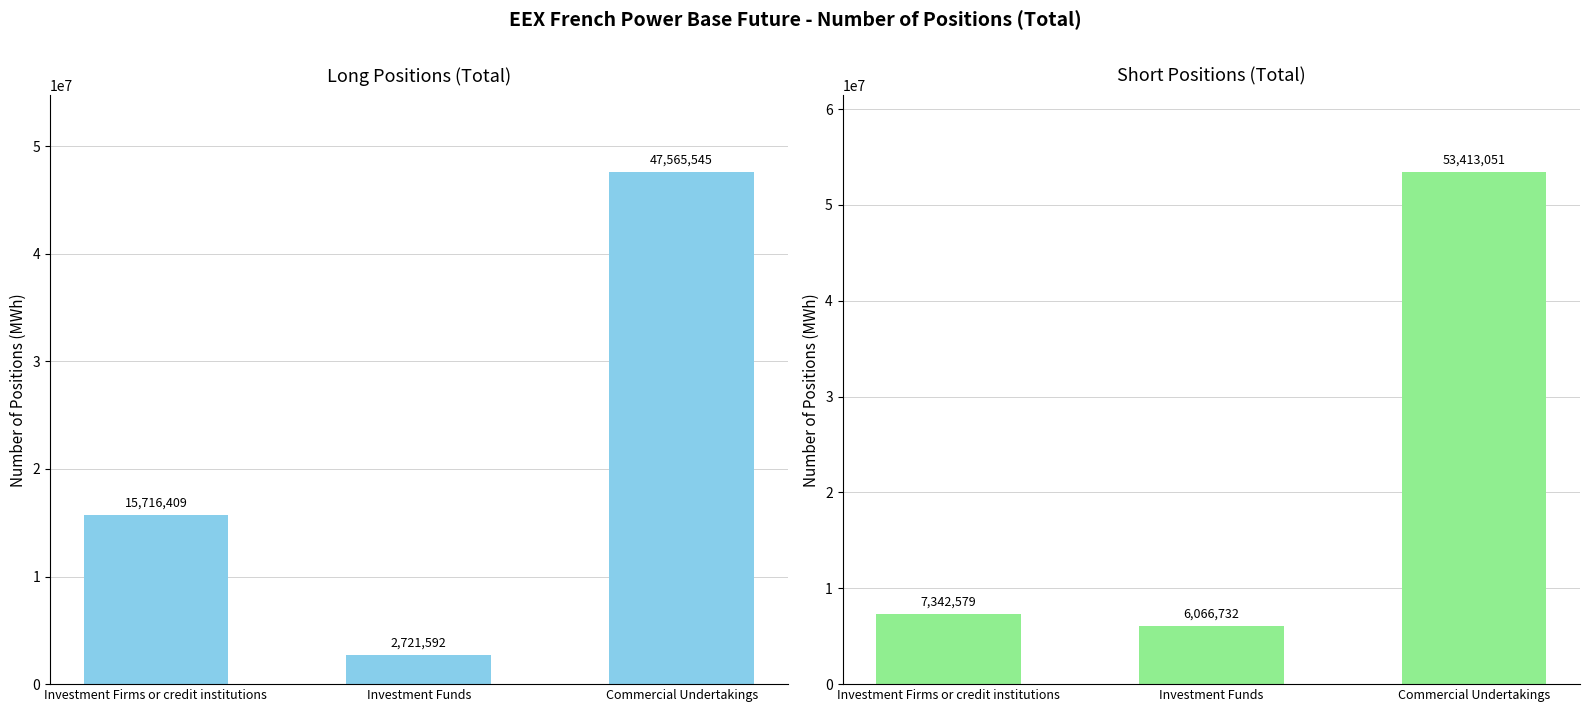

At which label does Long reach its minimum?

Investment Funds